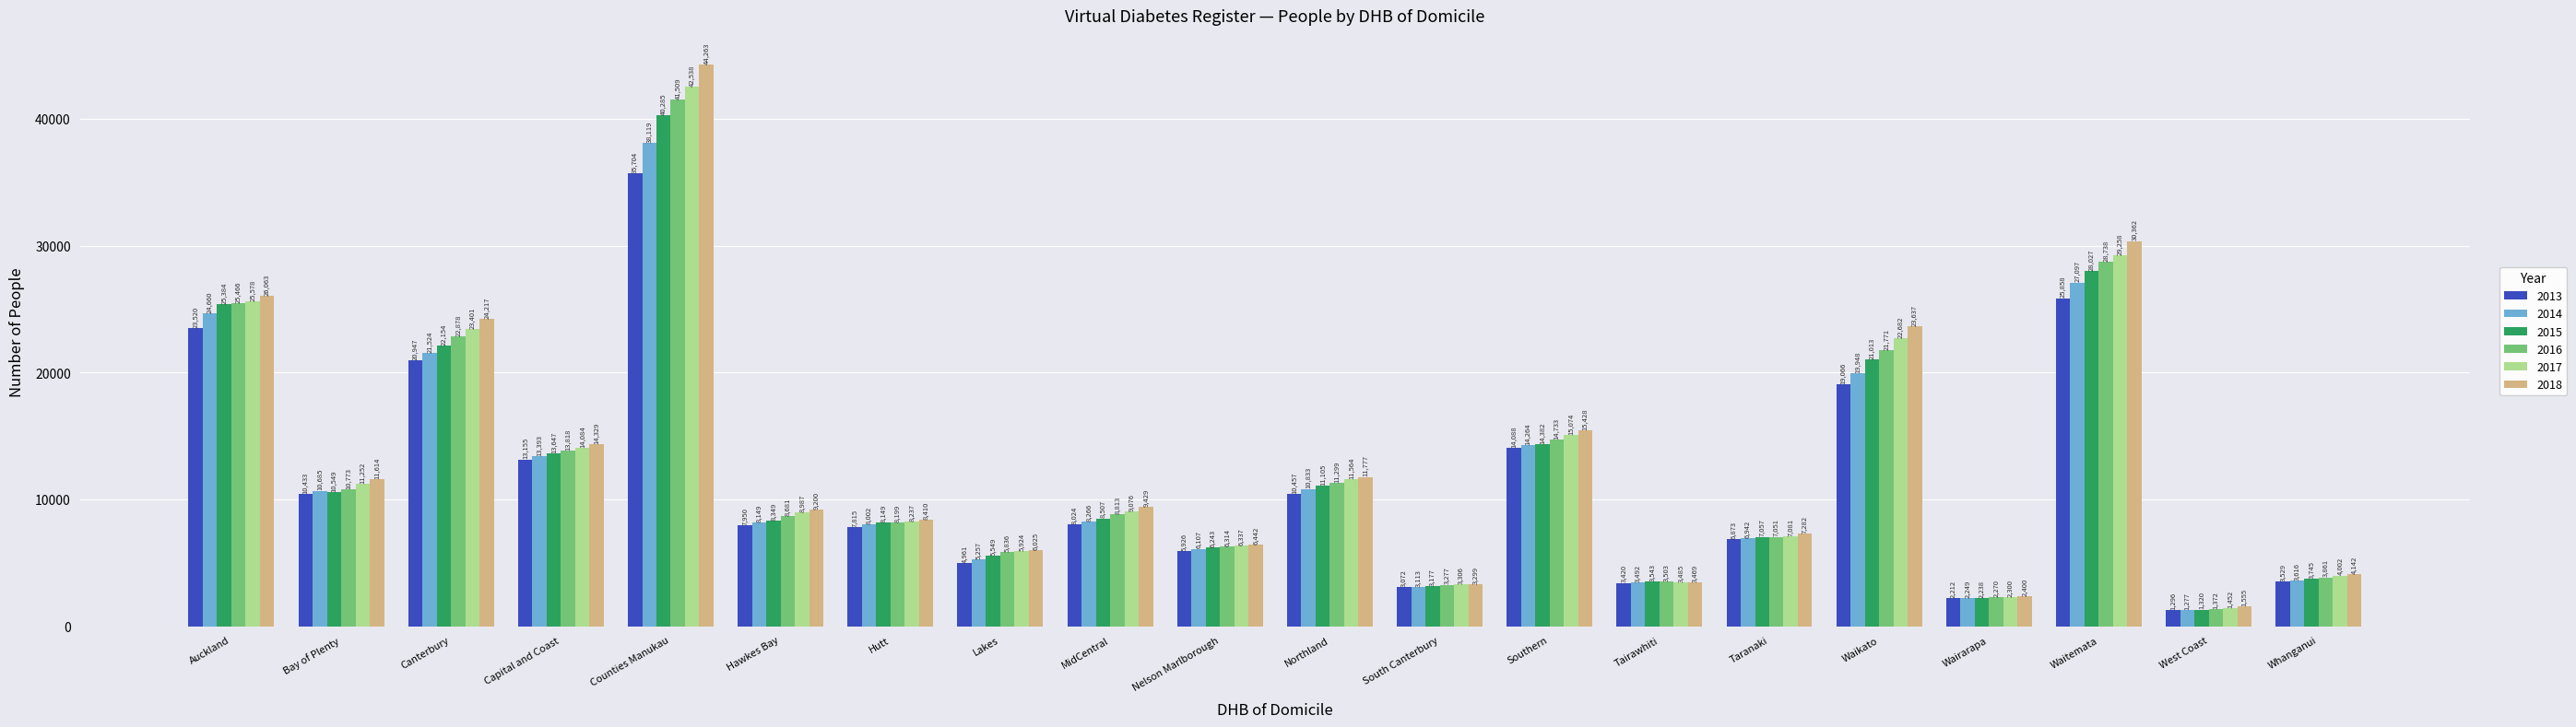

Reading left to right, transcribe all the data shown in this chart.

2013: Auckland=23520	Bay of Plenty=10433	Canterbury=20947	Capital and Coast=13155	Counties Manukau=35704	Hawkes Bay=7950	Hutt=7815	Lakes=4961	MidCentral=8024	Nelson Marlborough=5926	Northland=10457	South Canterbury=3072	Southern=14088	Tairawhiti=3420	Taranaki=6873	Waikato=19066	Wairarapa=2212	Waitemata=25858	West Coast=1296	Whanganui=3529
2014: Auckland=24660	Bay of Plenty=10685	Canterbury=21524	Capital and Coast=13393	Counties Manukau=38119	Hawkes Bay=8149	Hutt=8002	Lakes=5257	MidCentral=8266	Nelson Marlborough=6107	Northland=10833	South Canterbury=3113	Southern=14264	Tairawhiti=3492	Taranaki=6942	Waikato=19948	Wairarapa=2249	Waitemata=27097	West Coast=1277	Whanganui=3616
2015: Auckland=25384	Bay of Plenty=10549	Canterbury=22154	Capital and Coast=13647	Counties Manukau=40285	Hawkes Bay=8349	Hutt=8149	Lakes=5549	MidCentral=8507	Nelson Marlborough=6243	Northland=11105	South Canterbury=3177	Southern=14382	Tairawhiti=3543	Taranaki=7057	Waikato=21013	Wairarapa=2238	Waitemata=28027	West Coast=1320	Whanganui=3745
2016: Auckland=25466	Bay of Plenty=10773	Canterbury=22878	Capital and Coast=13818	Counties Manukau=41509	Hawkes Bay=8681	Hutt=8199	Lakes=5836	MidCentral=8813	Nelson Marlborough=6314	Northland=11299	South Canterbury=3277	Southern=14733	Tairawhiti=3503	Taranaki=7051	Waikato=21771	Wairarapa=2270	Waitemata=28738	West Coast=1372	Whanganui=3861
2017: Auckland=25578	Bay of Plenty=11252	Canterbury=23401	Capital and Coast=14084	Counties Manukau=42538	Hawkes Bay=8987	Hutt=8237	Lakes=5924	MidCentral=9076	Nelson Marlborough=6337	Northland=11564	South Canterbury=3306	Southern=15074	Tairawhiti=3485	Taranaki=7081	Waikato=22682	Wairarapa=2300	Waitemata=29258	West Coast=1452	Whanganui=4002
2018: Auckland=26063	Bay of Plenty=11614	Canterbury=24217	Capital and Coast=14329	Counties Manukau=44263	Hawkes Bay=9200	Hutt=8410	Lakes=6025	MidCentral=9429	Nelson Marlborough=6442	Northland=11777	South Canterbury=3299	Southern=15428	Tairawhiti=3469	Taranaki=7282	Waikato=23637	Wairarapa=2400	Waitemata=30362	West Coast=1555	Whanganui=4142